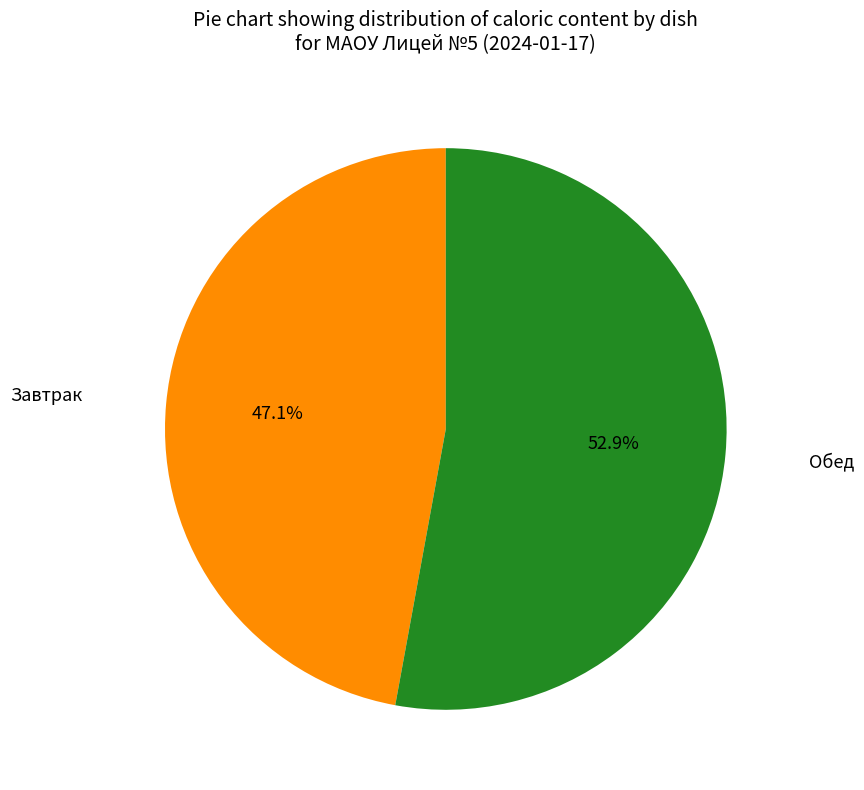

How many slices are in this pie chart?

2